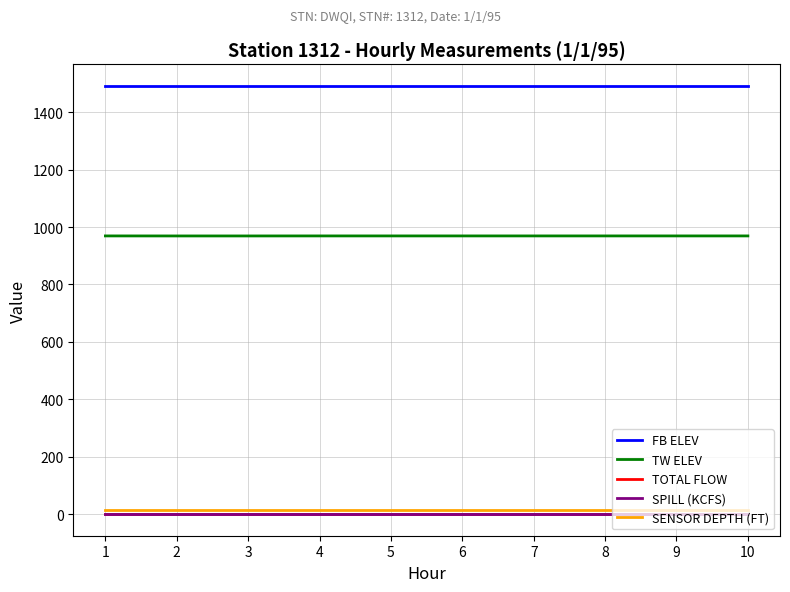

Is this an area chart (filled region under the line)?

No